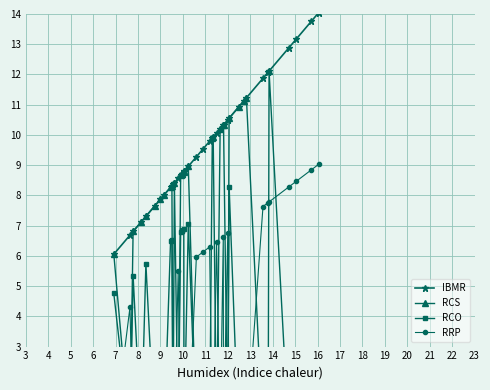

True or false: RCS has a value of 2.8 at 10.

False